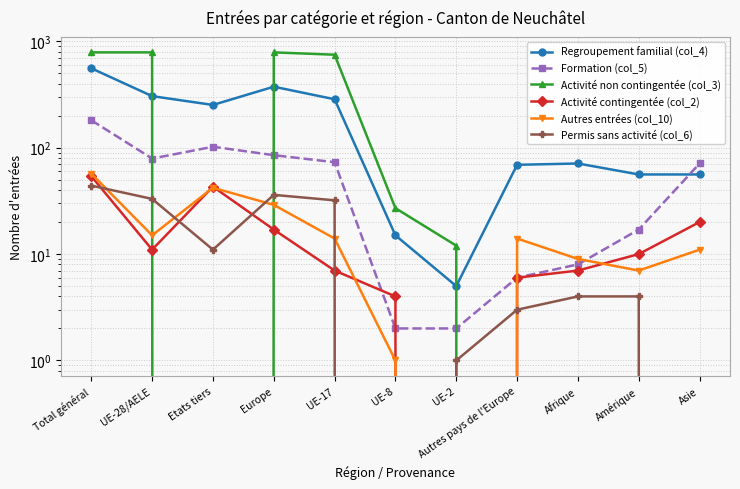

How many positive values does the Autres entrées (col_10) series have?

10